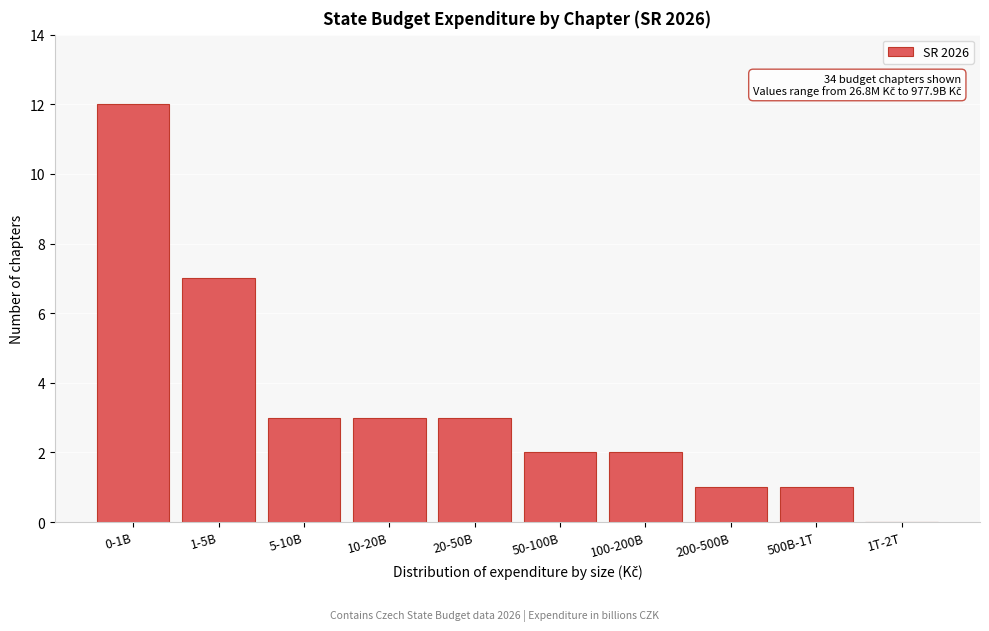

Reading right to left, extract all data points from this chart.

1T-2T=0	500B-1T=1	200-500B=1	100-200B=2	50-100B=2	20-50B=3	10-20B=3	5-10B=3	1-5B=7	0-1B=12